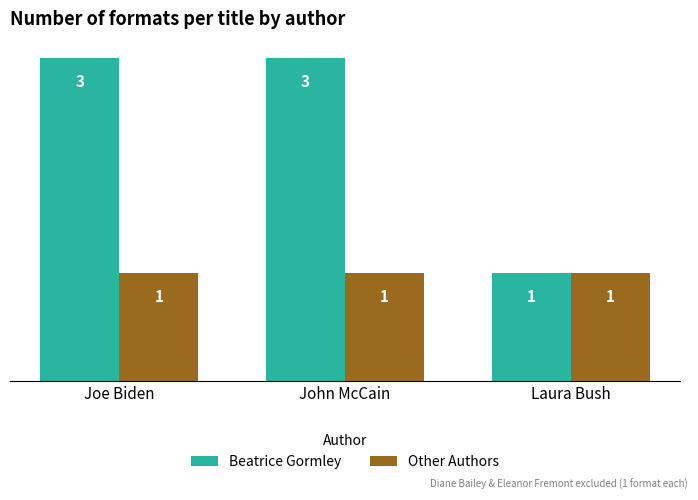

What is the label of the 3rd bar from the left?

Laura Bush